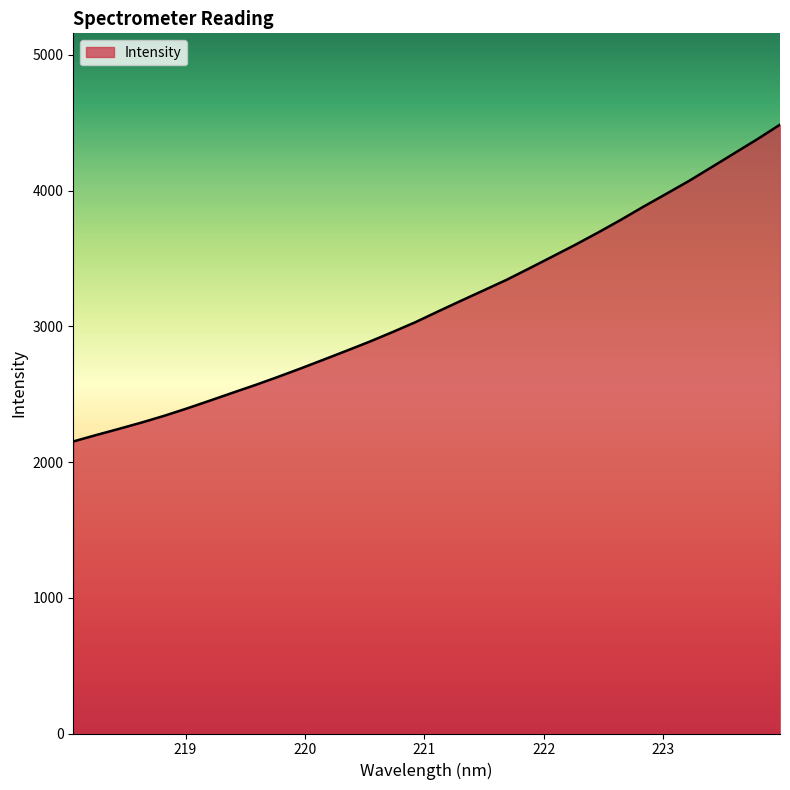

What is the minimum value shown in the chart?

2151.4